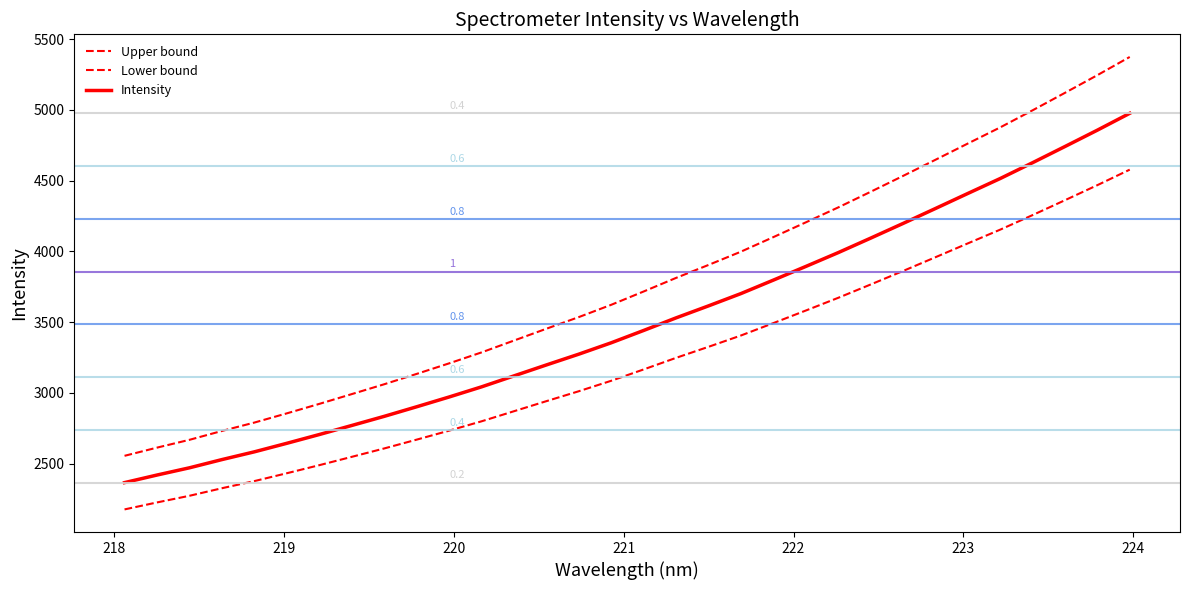

How many lines are shown in the chart?

3